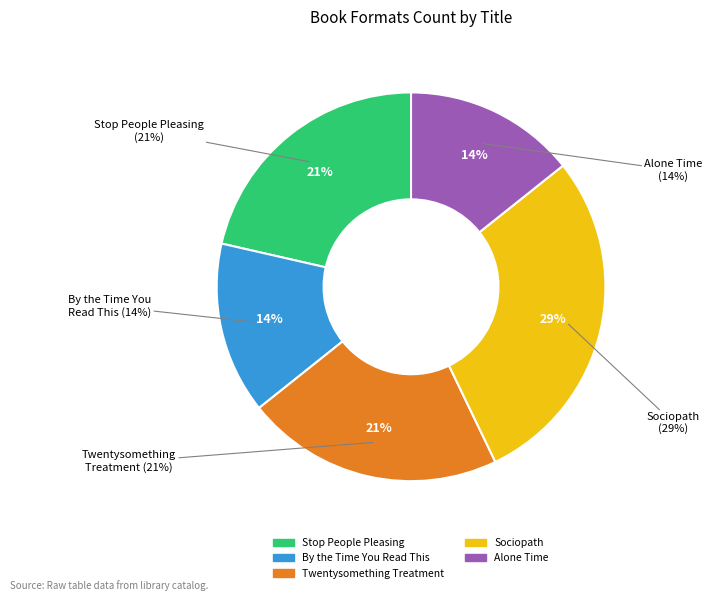

What percentage is the Sociopath slice, to the nearest percent?

29%